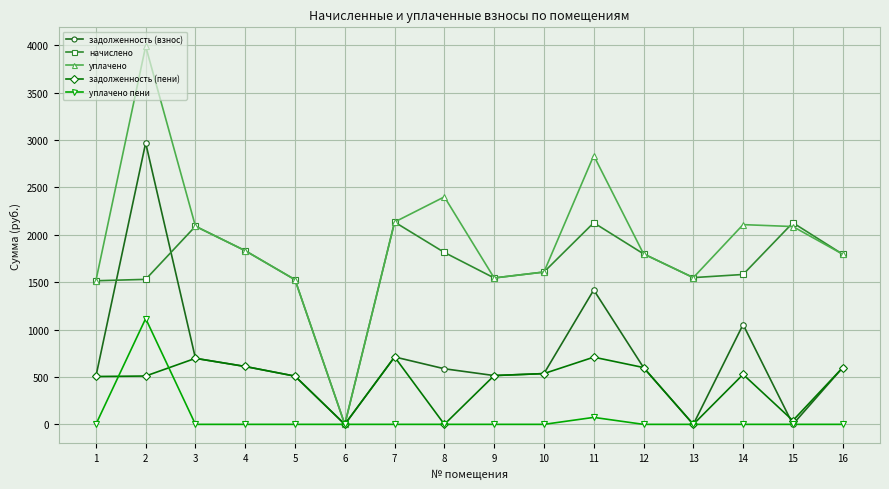

What is the difference between the highest and lowest values at 1?

1515.4